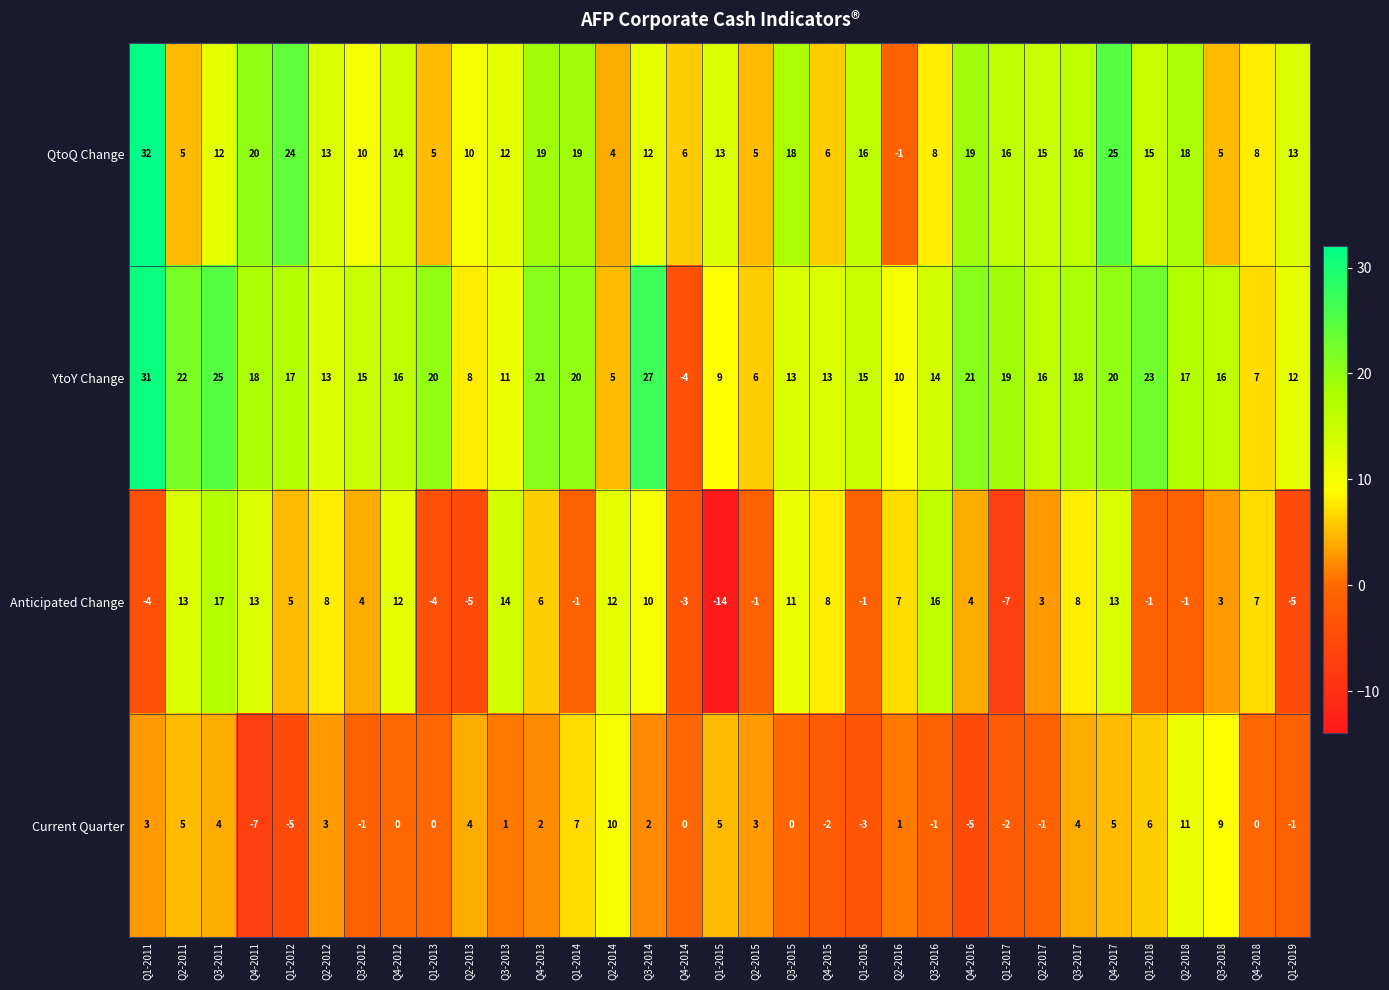

Rank the series at Q1-2014 from highest to lowest value.

YtoY Change, QtoQ Change, Current Quarter, Anticipated Change